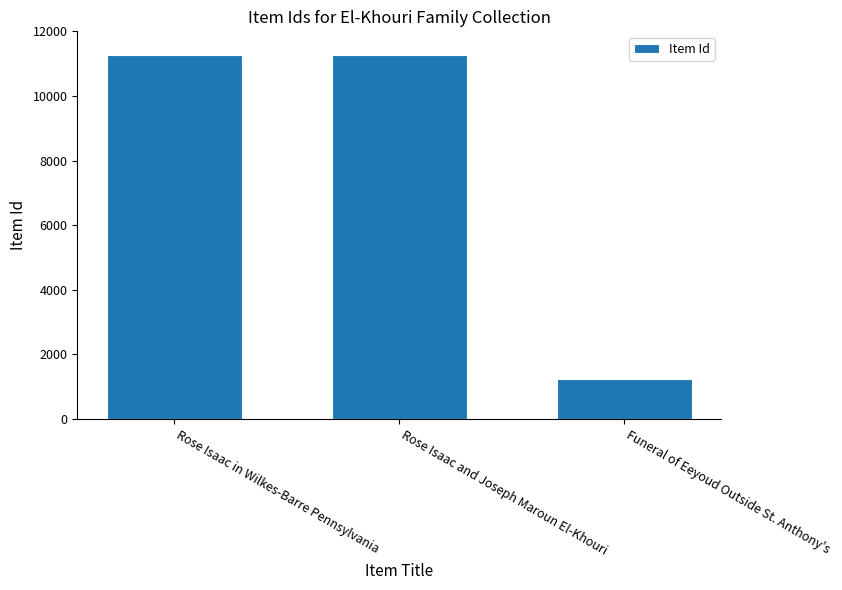

What value does the data have at Rose Isaac and Joseph Maroun El-Khouri, to the nearest 100?

11300